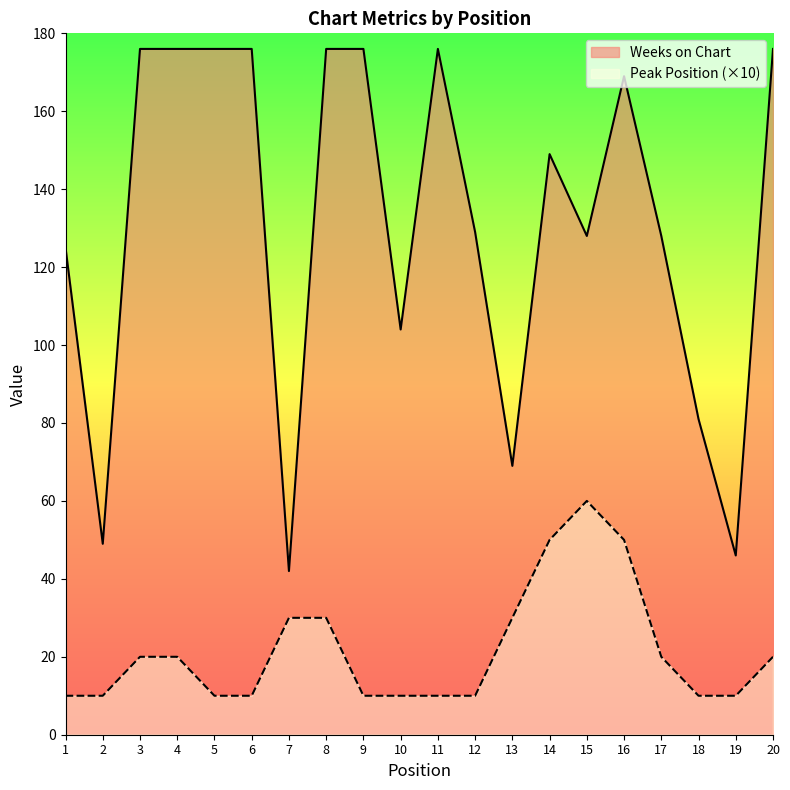

What is the approximate value of Weeks on Chart at 8, to the nearest 50?

200